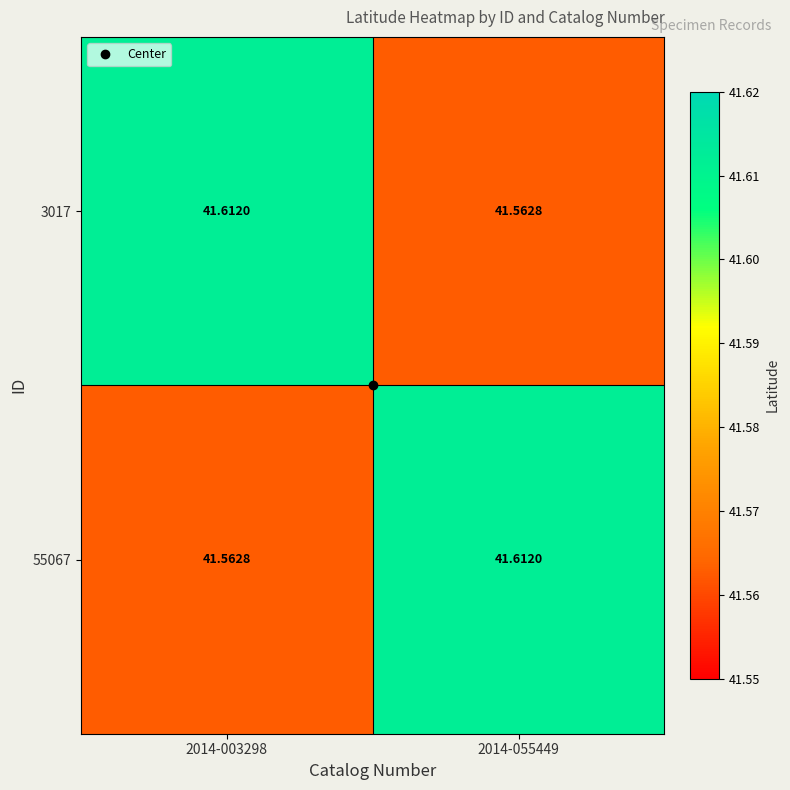

Is the value of 3017 at 2014-055449 greater than the value of 55067 at 2014-055449?

No